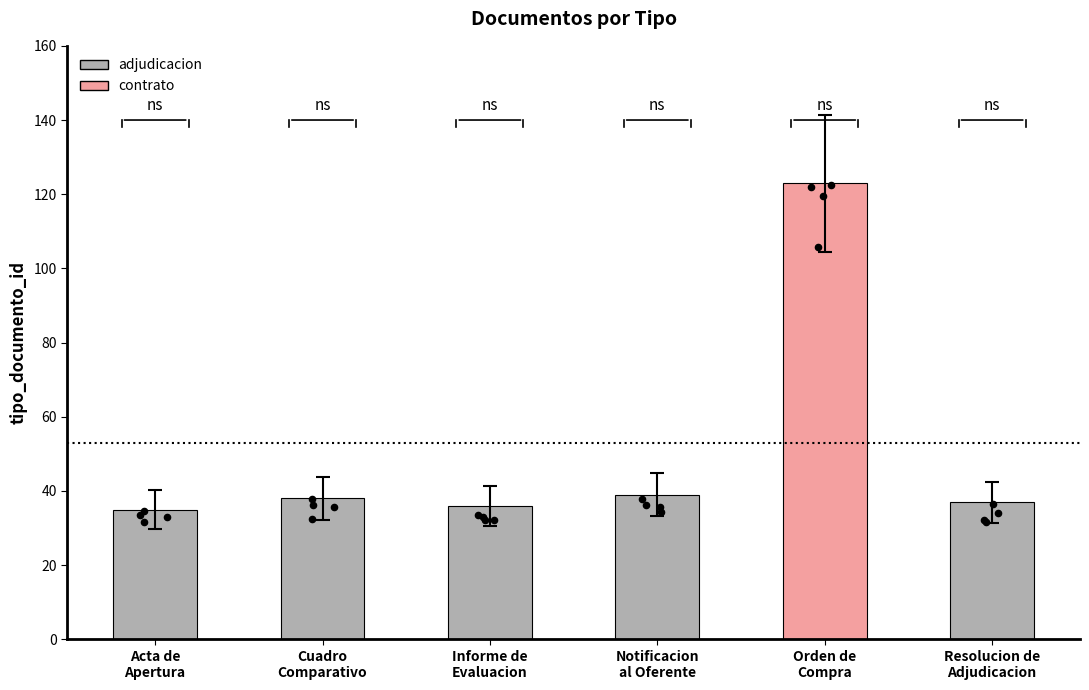

Approximately how many times larger is the value at Orden de
Compra compared to Acta de
Apertura?

3.5